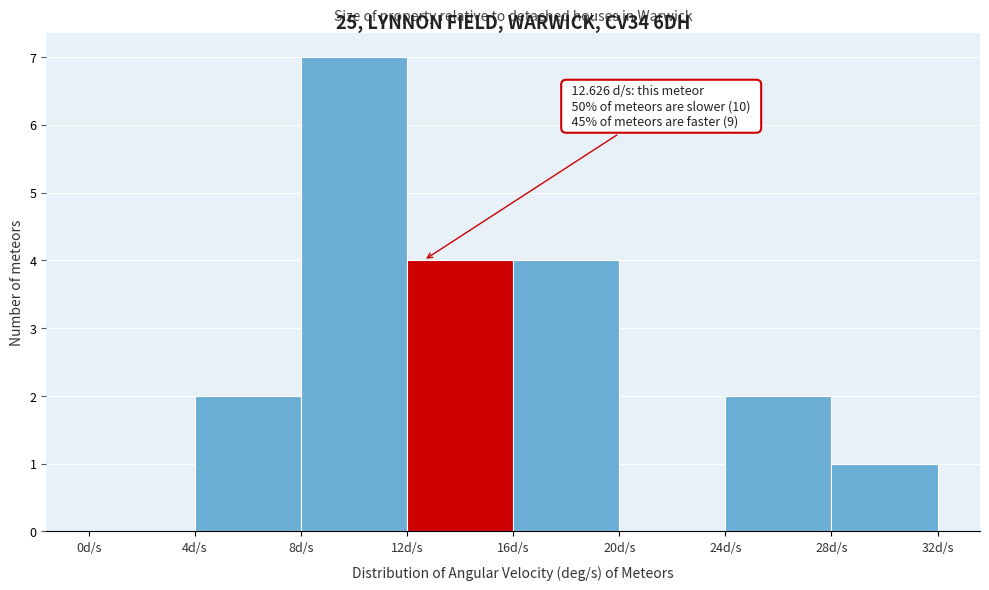

Over which range of the x-axis is the bar tallest?

8 to 12